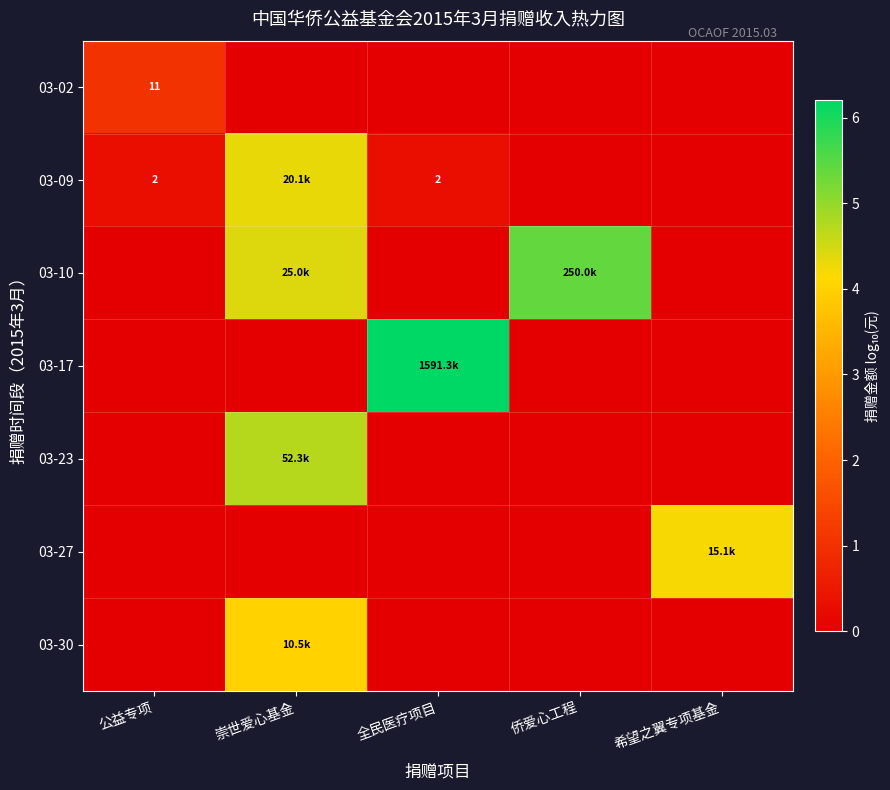

List the series in order of their peak value, highest first.

03-17, 03-10, 03-23, 03-09, 03-27, 03-30, 03-02